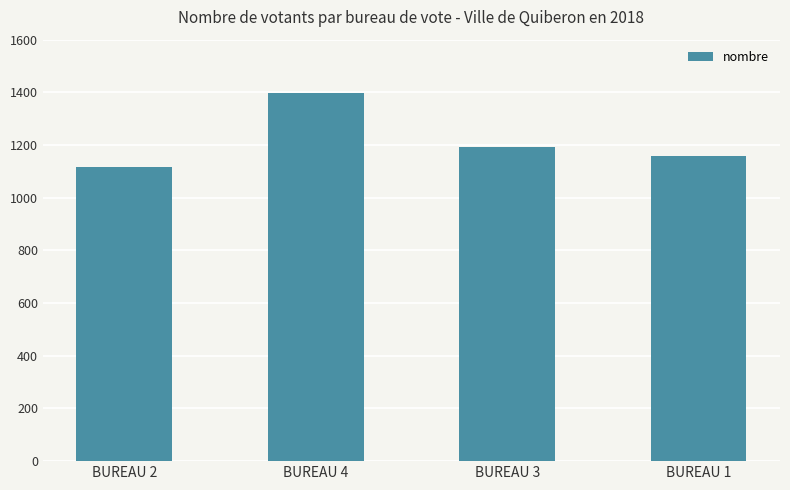

What is the difference between the maximum and minimum values?

281